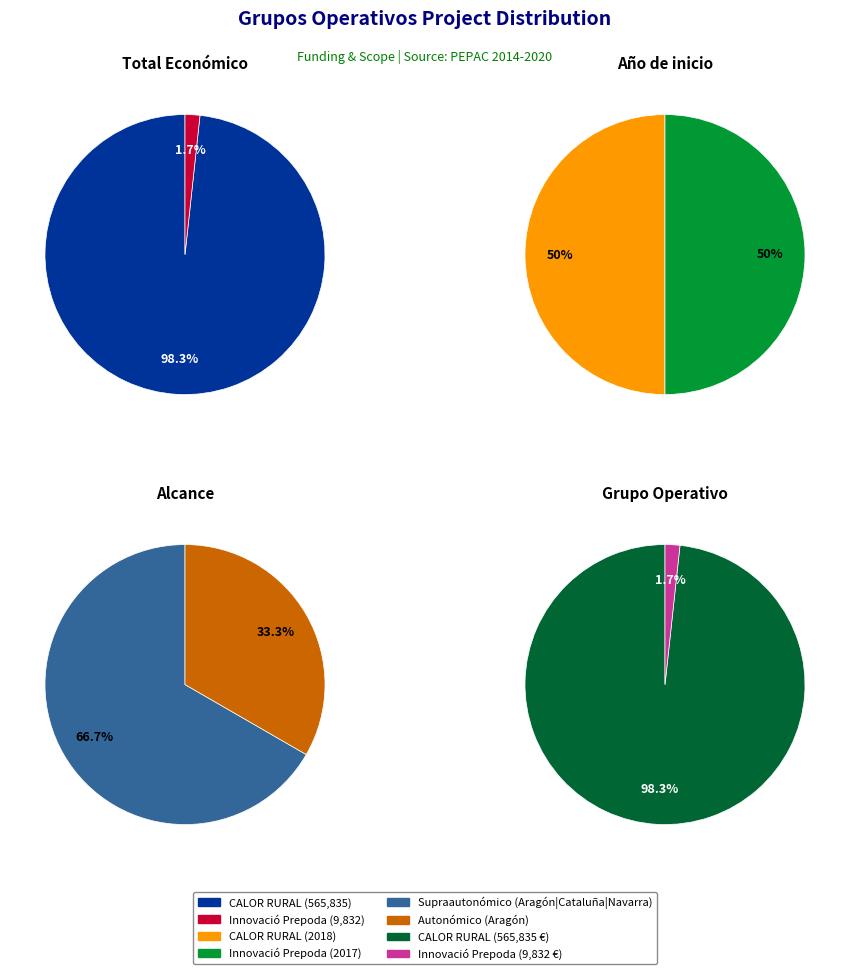

The Grup Operatiu CALOR RURAL slice represents 91% of the pie. True or false?

False